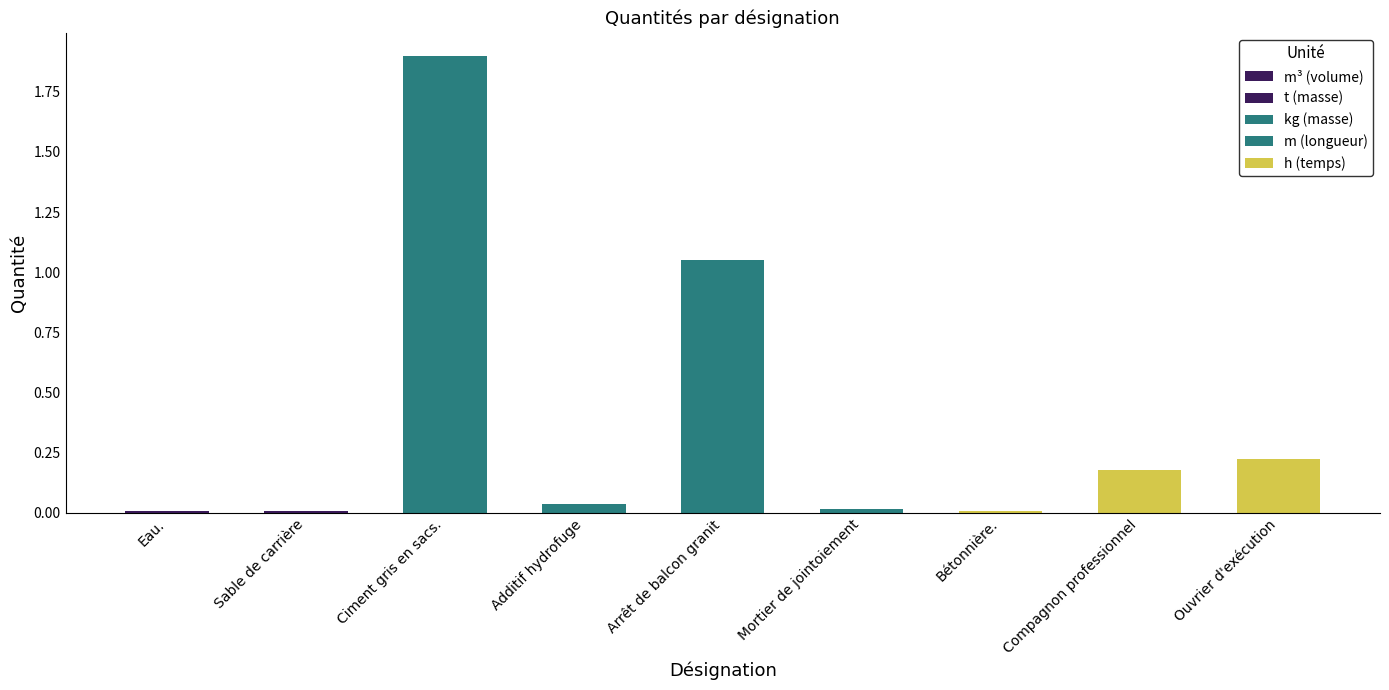

What is the highest value of the kg (masse) series?

1.9